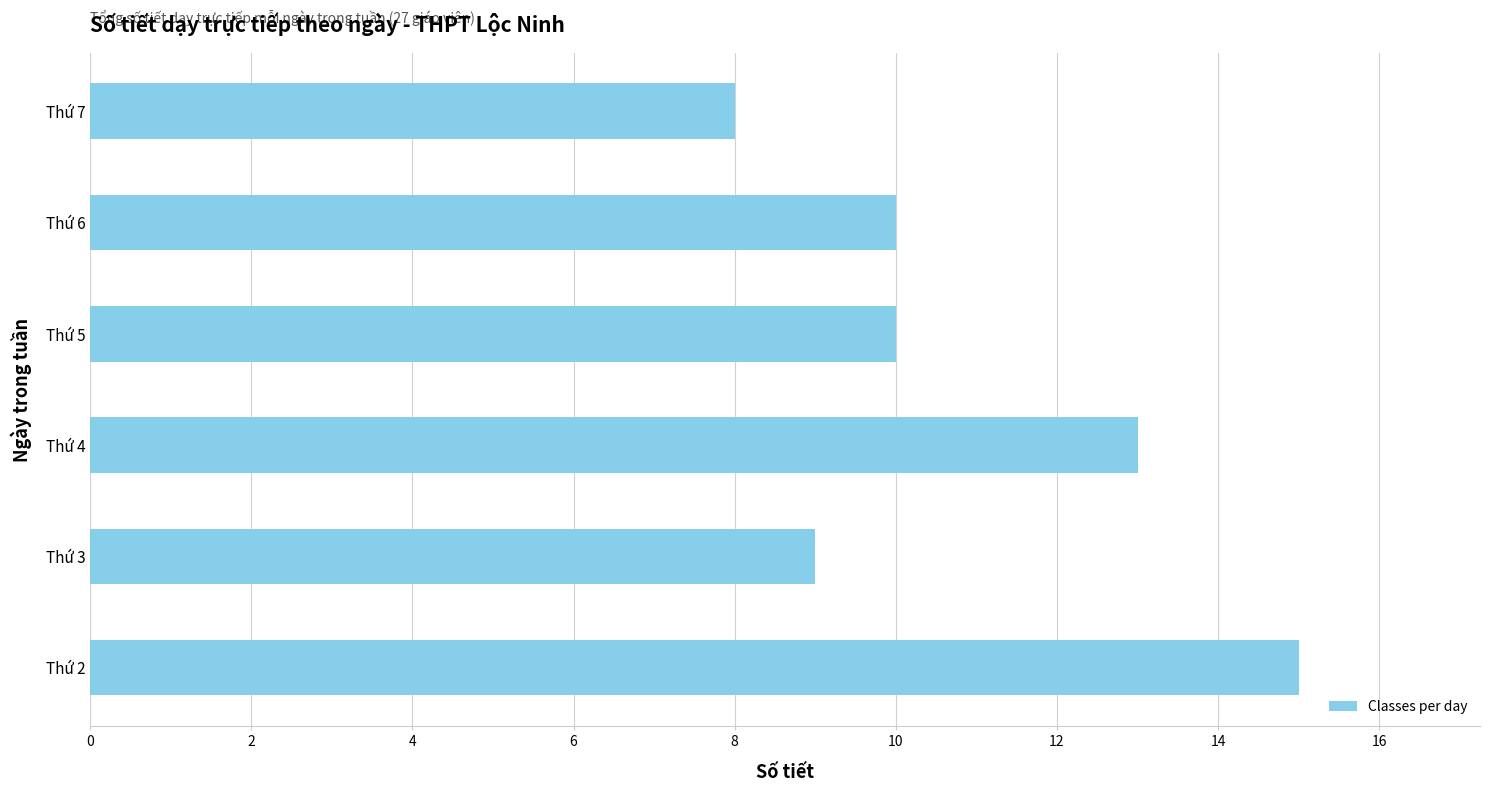

Reading bottom to top, what are all the values shown in this chart?

15	9	13	10	10	8